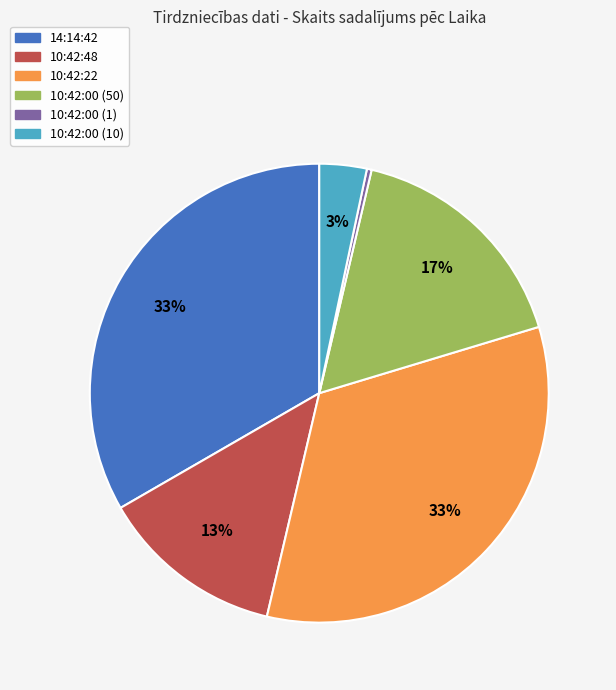

Is there any slice that represents more than half of the pie?

No